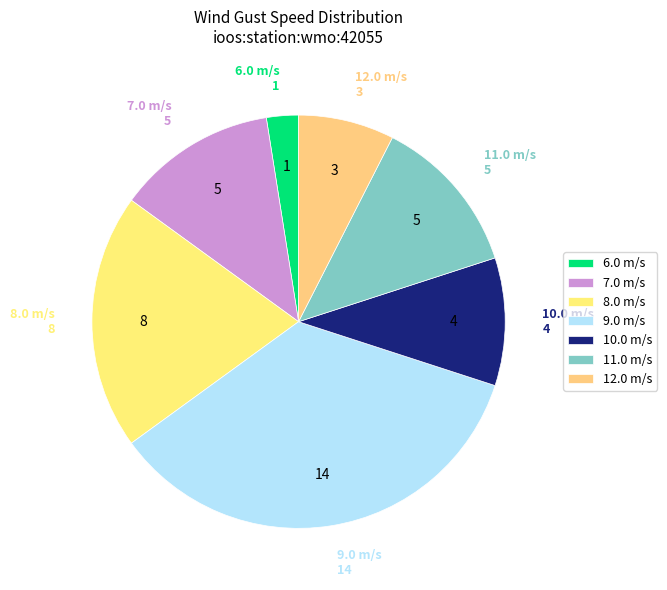

The 6.0 m/s slice represents 13% of the pie. True or false?

False